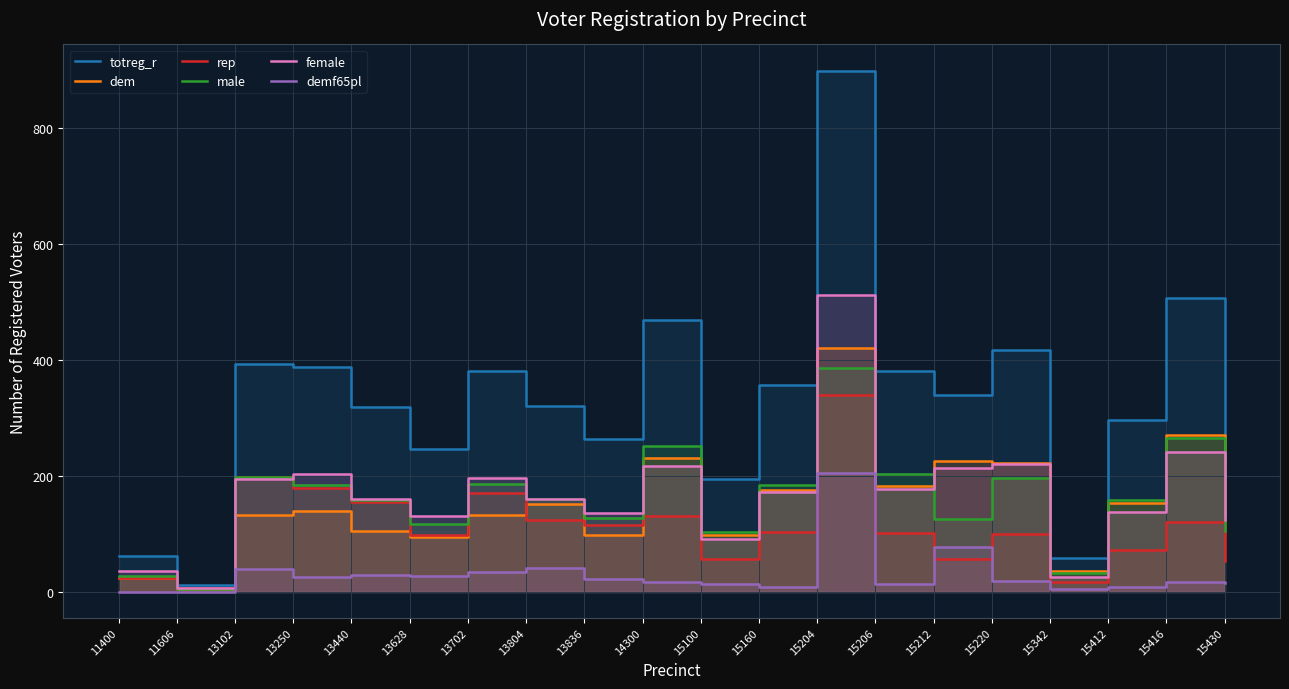

Where is female nearest to the value 259?

15416